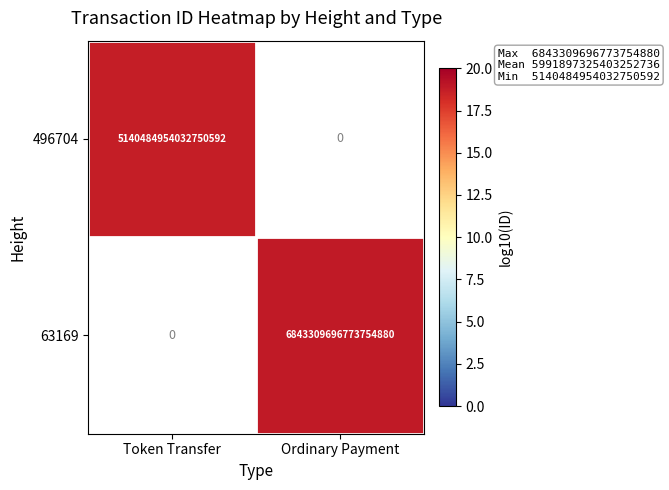

True or false: 63169 has a value of 1970993246457702400 at Ordinary Payment.

False